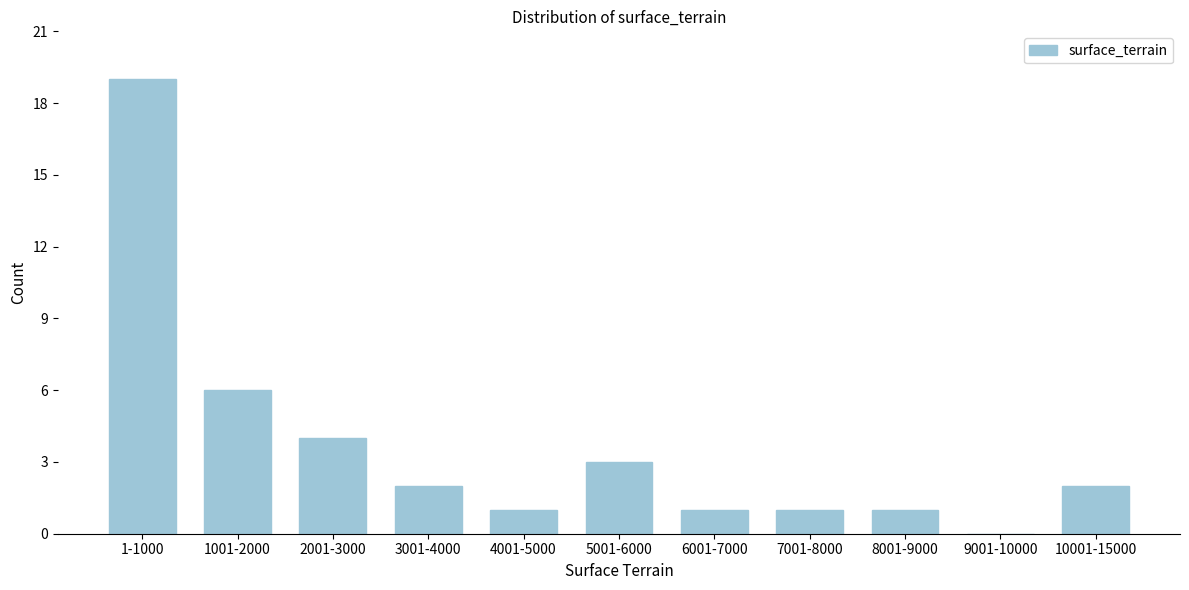

Reading left to right, what are all the values shown in this chart?

1-1000=19	1001-2000=6	2001-3000=4	3001-4000=2	4001-5000=1	5001-6000=3	6001-7000=1	7001-8000=1	8001-9000=1	9001-10000=0	10001-15000=2